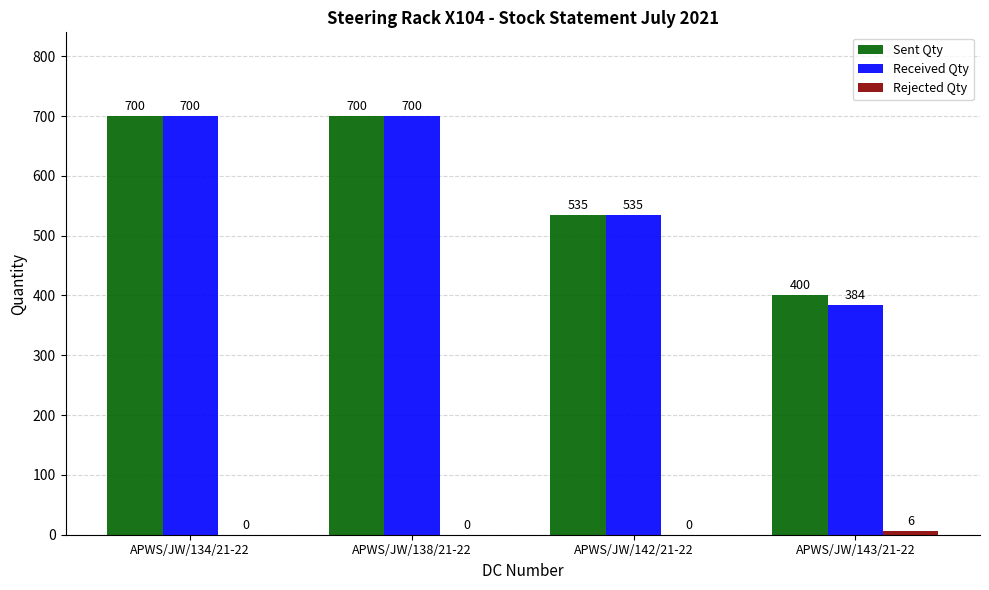

Is it true that Sent Qty equals 760 at APWS/JW/142/21-22?

False